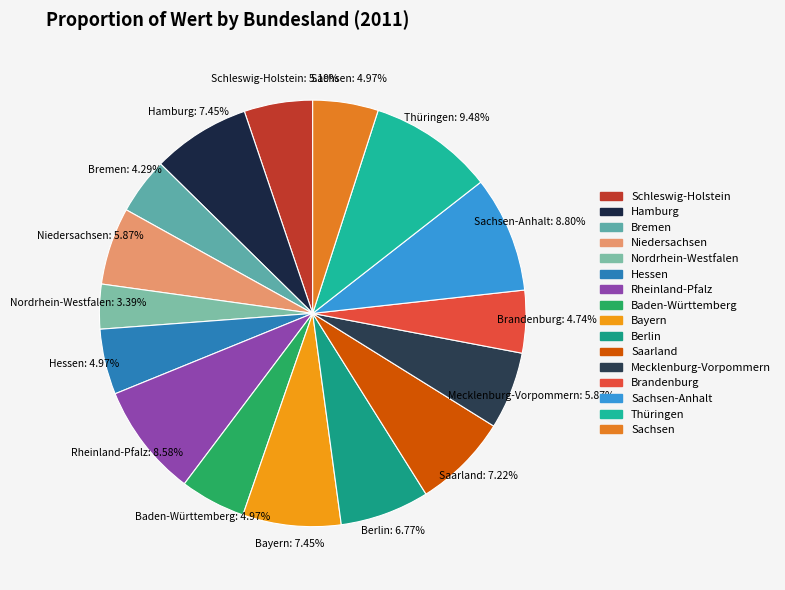

Does Bremen account for over 50% of the chart?

No